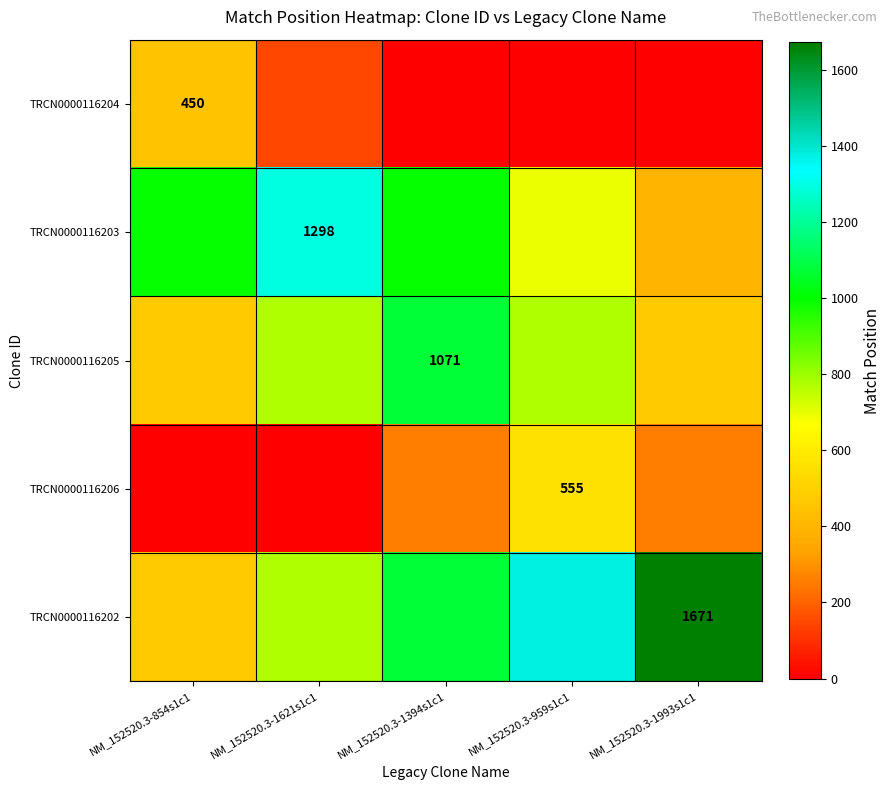

Which label corresponds to the largest value in the chart?

NM_152520.3-1993s1c1